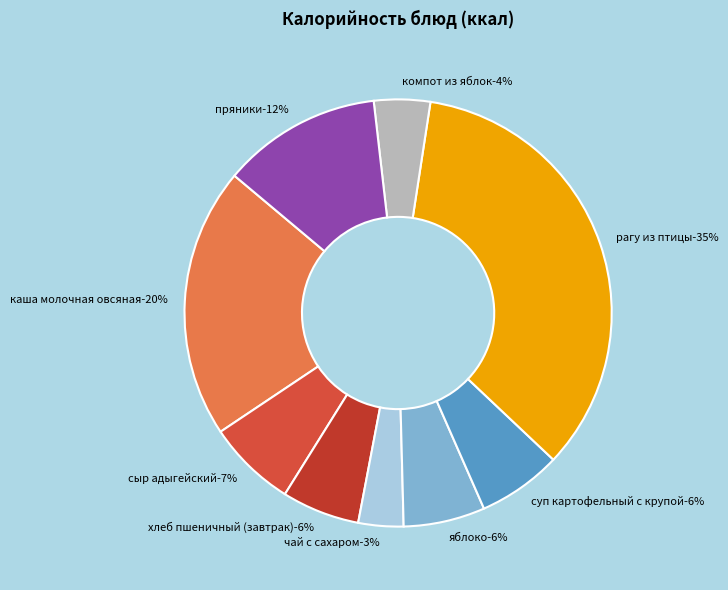

How many slices are in this pie chart?

9